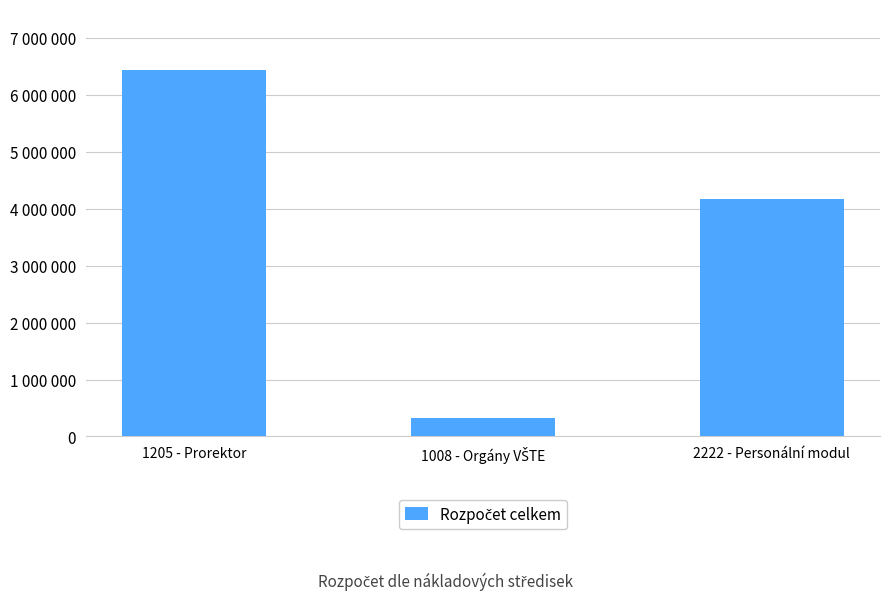

What is the ratio of the value at 1205 - Prorektor to the value at 2222 - Personální modul?

1.5